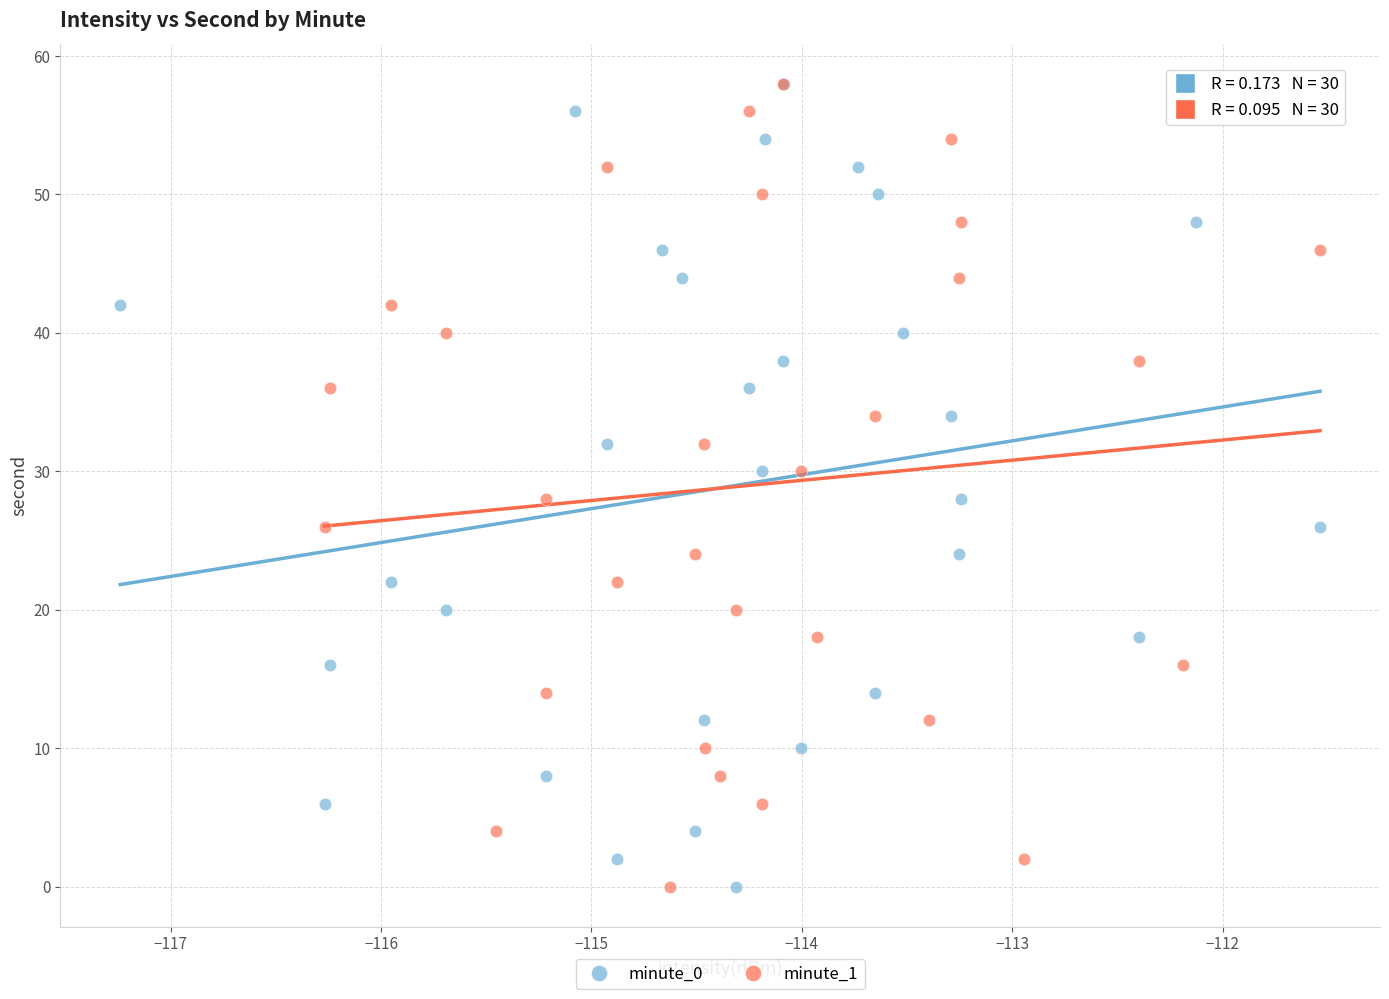

What are all the series names shown in the legend?

minute_0, minute_1